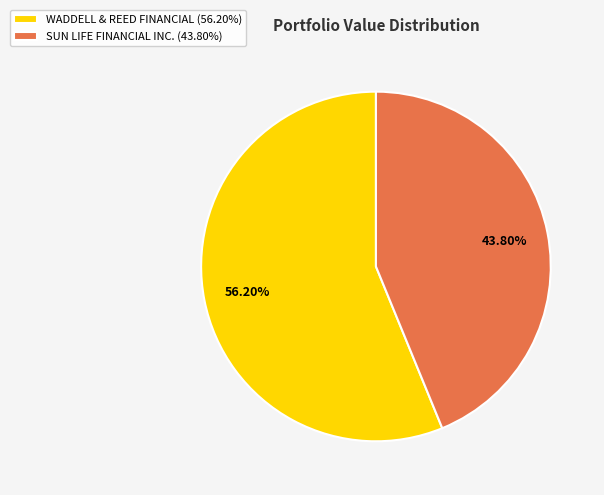

To the nearest percent, what is the combined percentage of WADDELL & REED FINANCIAL and SUN LIFE FINANCIAL INC.?

100%